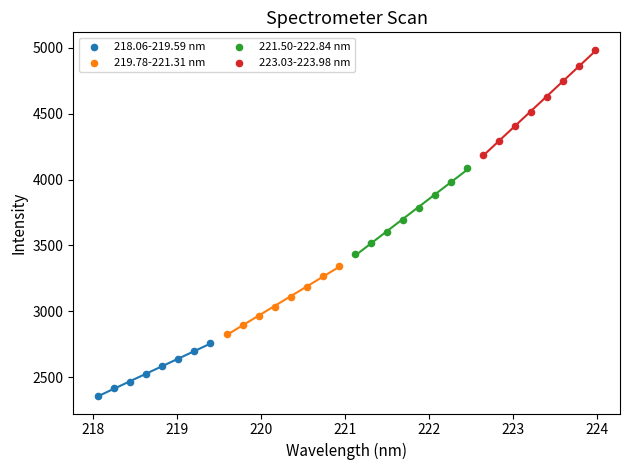

Which series has the largest Y range (max minus min)?

223.03-223.98 nm